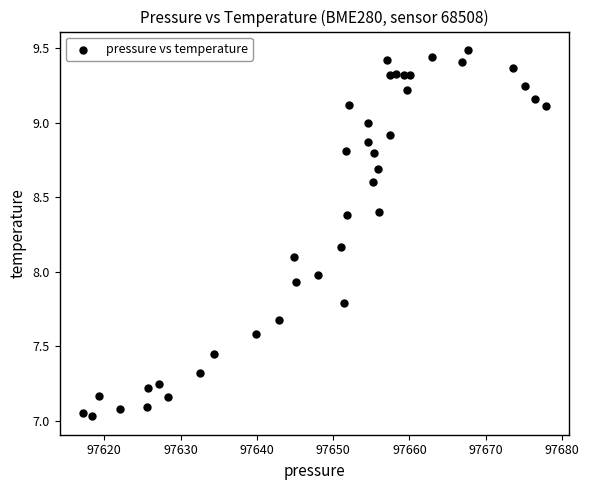

What is the range of X values (max minus min)?

60.6